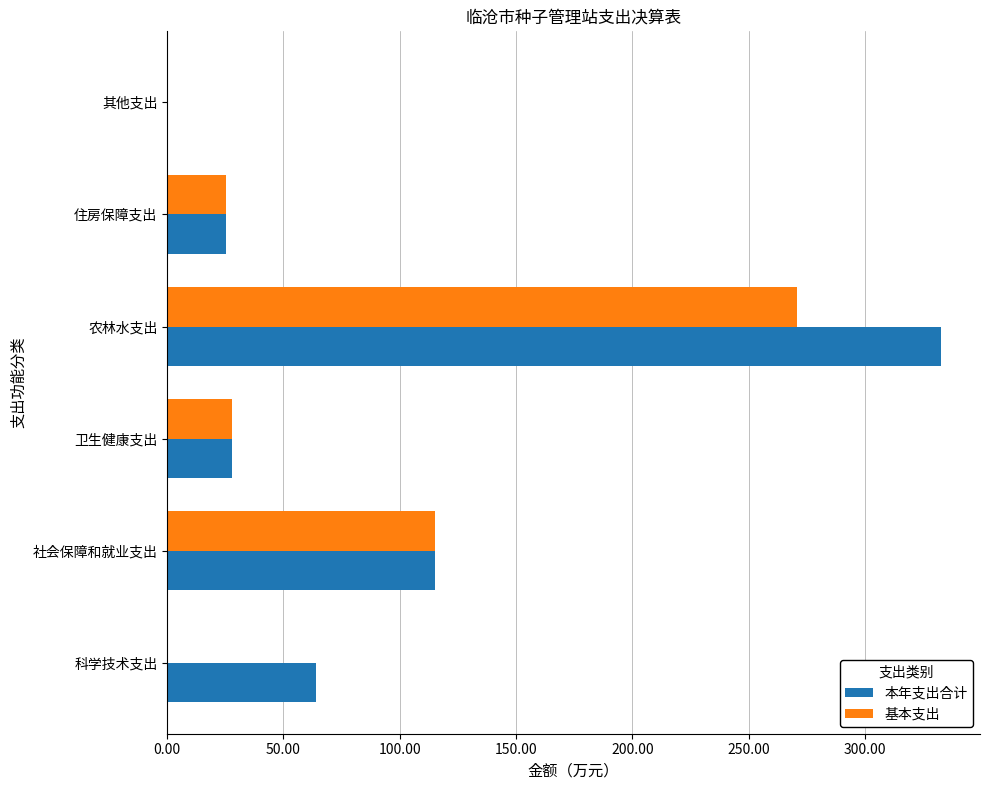

Which category has the highest value across all series?

农林水支出